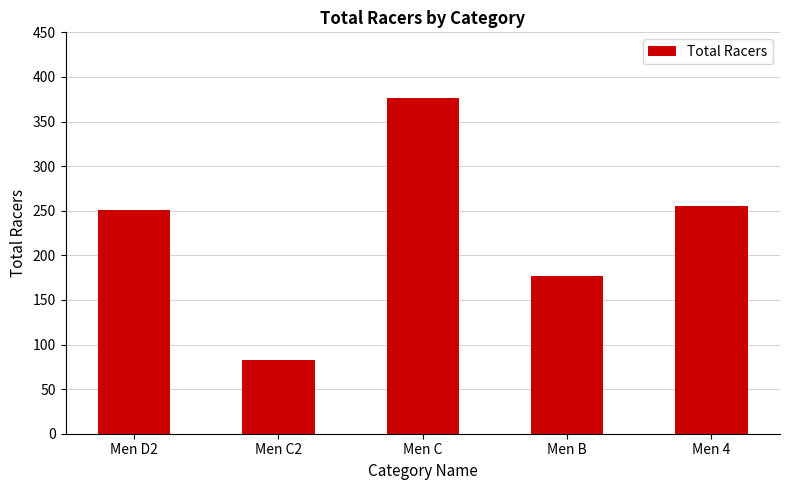

What is the smallest value displayed?

83